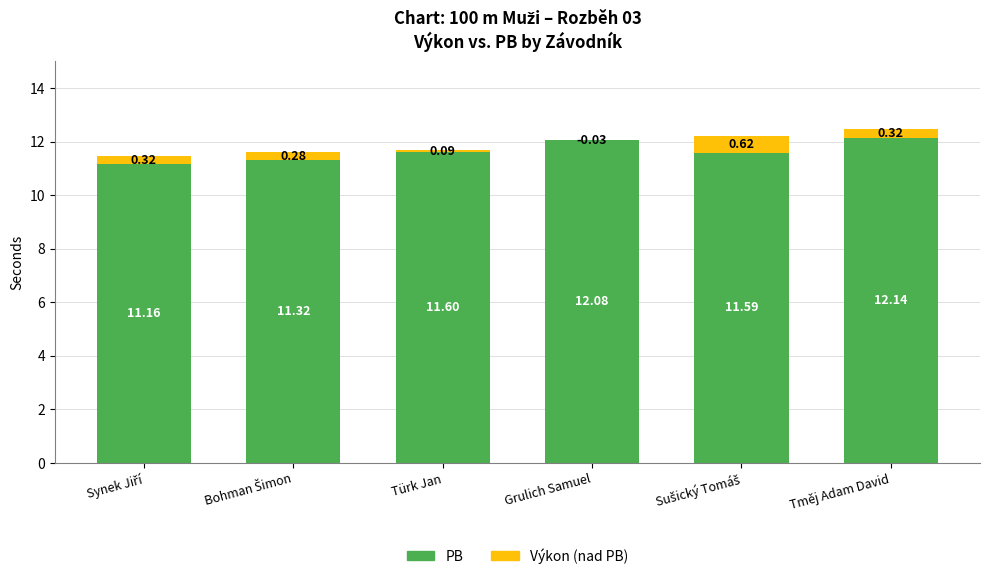

What are all the series names shown in the legend?

PB, Výkon (nad PB)